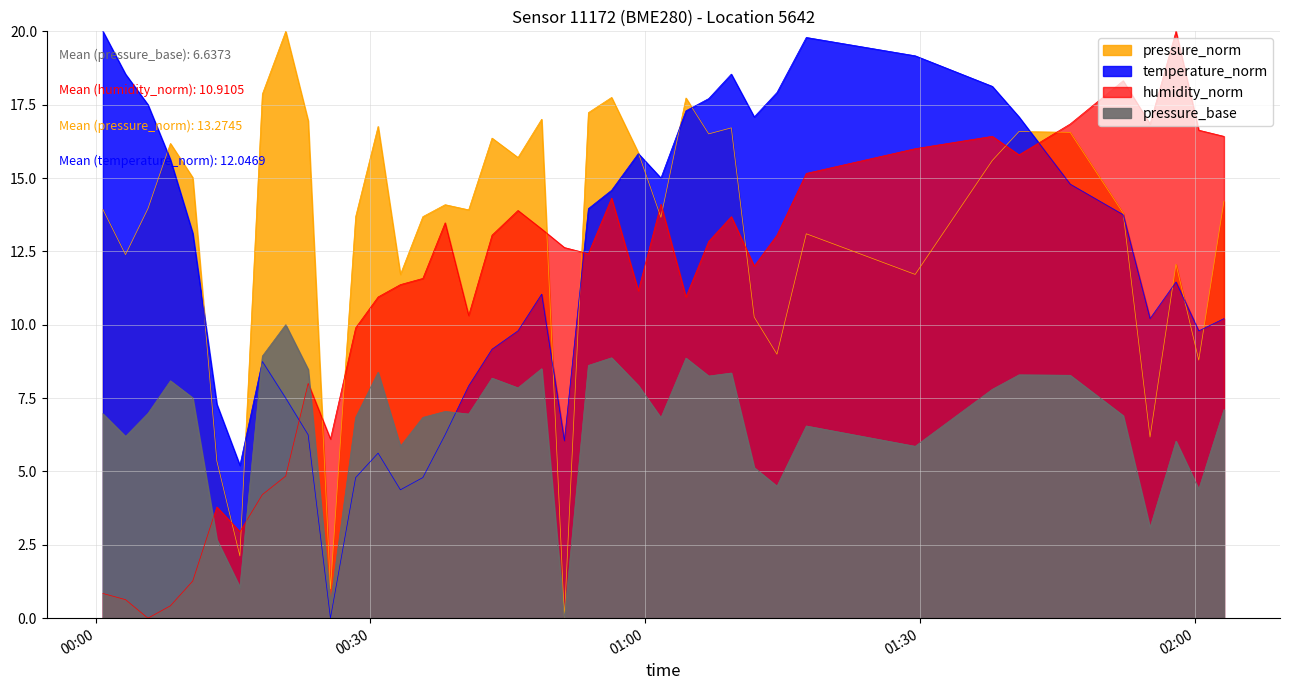

Rank the series by their average value, from highest to lowest.

pressure, temperature, humidity